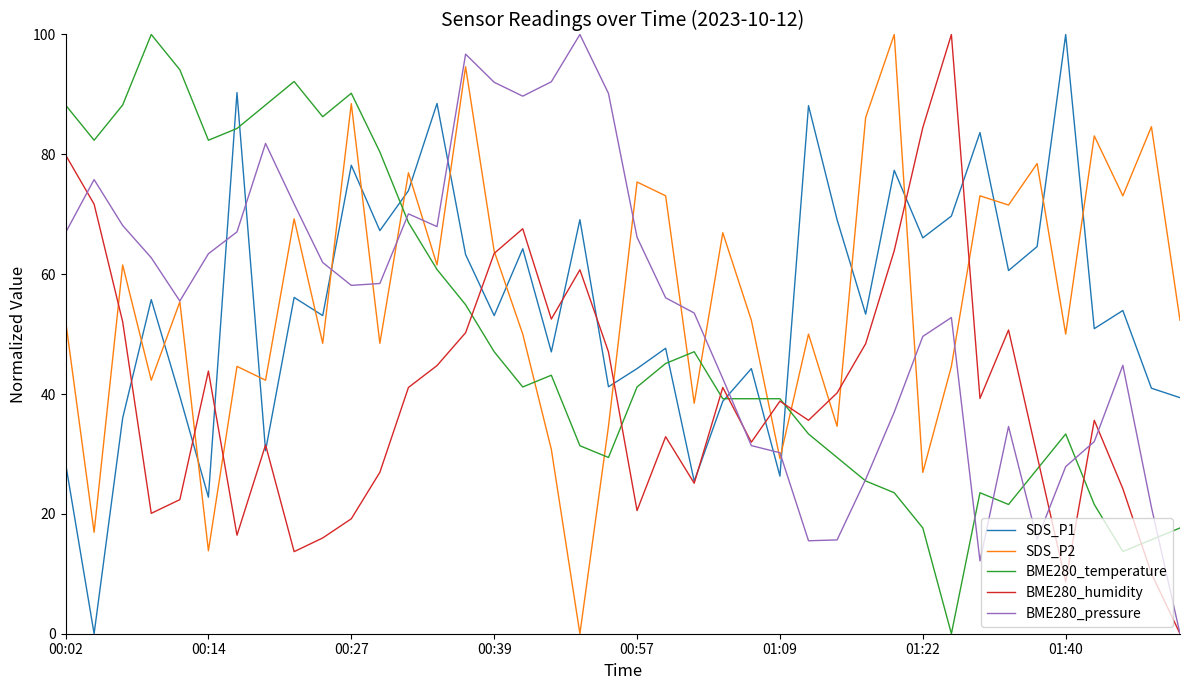

In BME280_humidity, how many points are lower than both neighbors (excluding endpoints)?

10